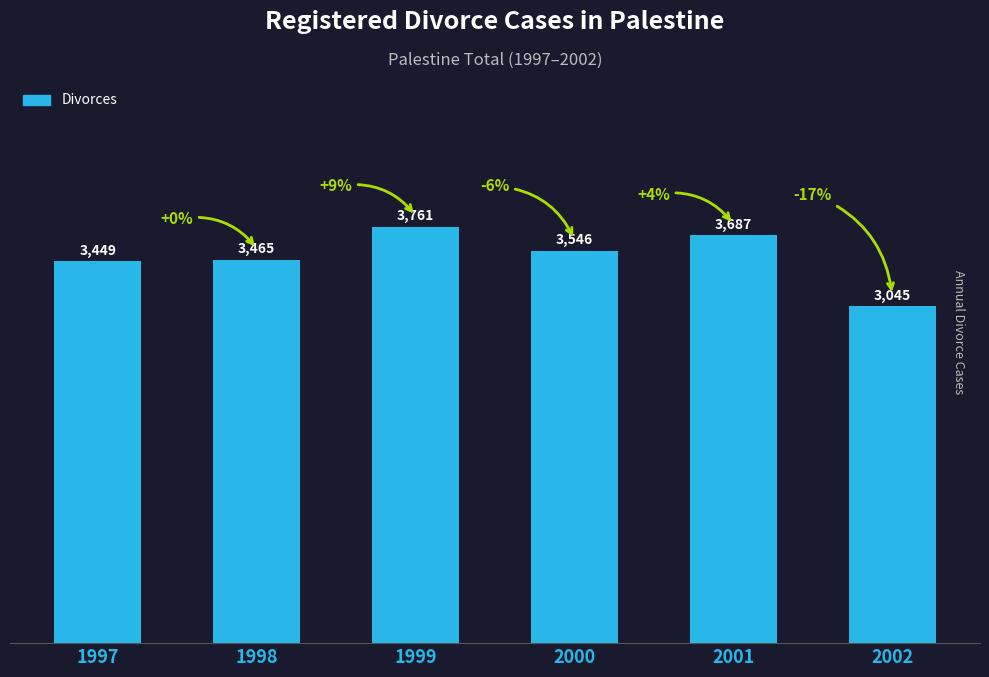

Reading right to left, what are all the values shown in this chart?

2002=3045	2001=3687	2000=3546	1999=3761	1998=3465	1997=3449